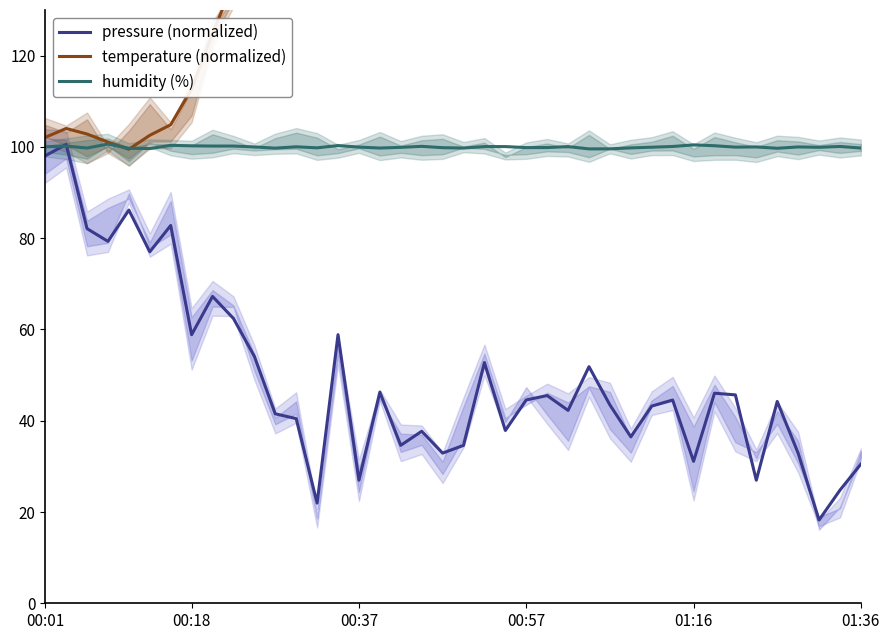

The value of temperature (normalized) at 11 is 57.3. True or false?

False